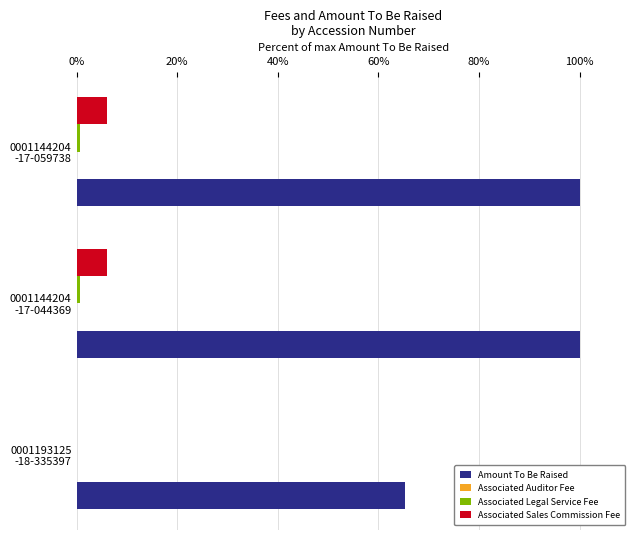

Which series has the largest total across all categories?

Amount To Be Raised